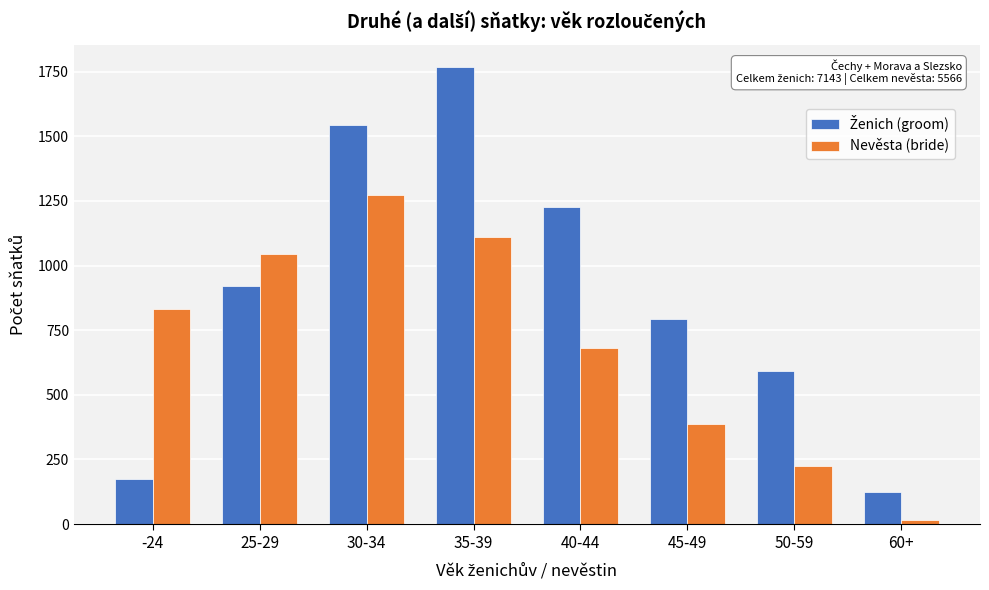

Which series changed the most between 30-34 and 50-59?

Nevěsta (bride)